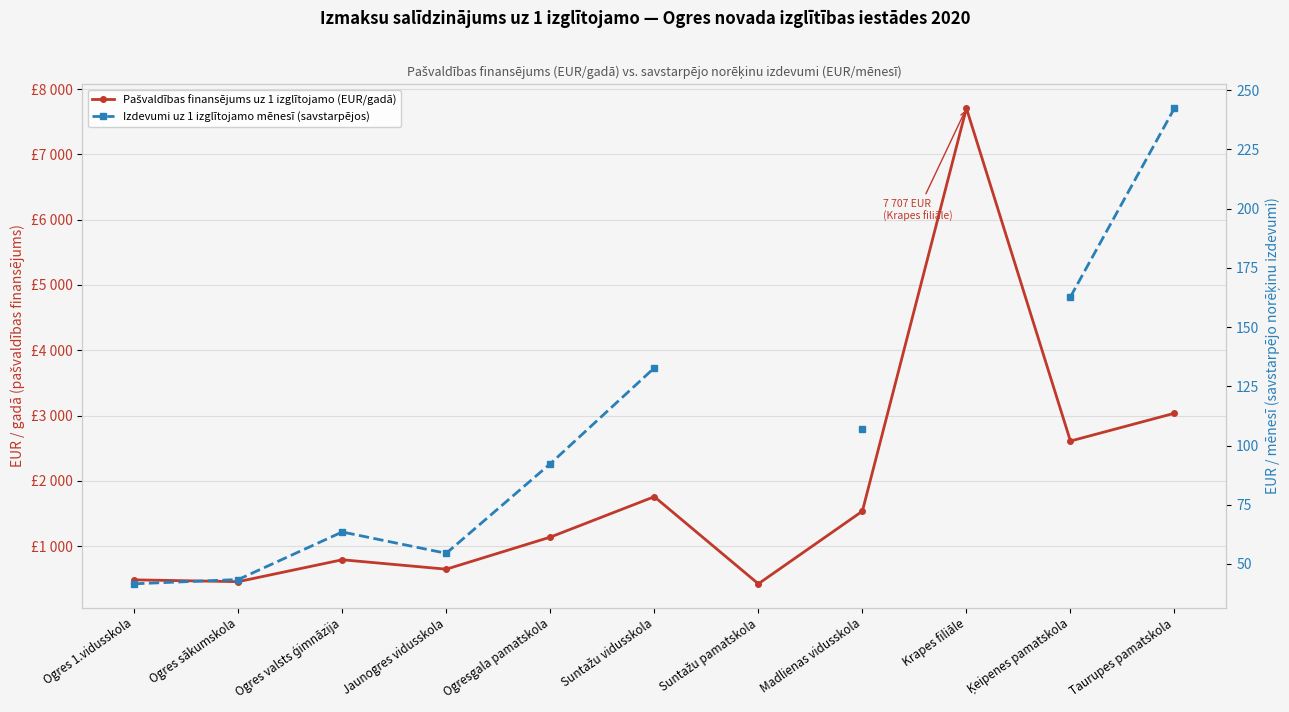

What is the approximate value of Izdevumi uz 1 izglītojamo mēnesī (savstarpējos) at Ogres valsts ģimnāzija?

63.5